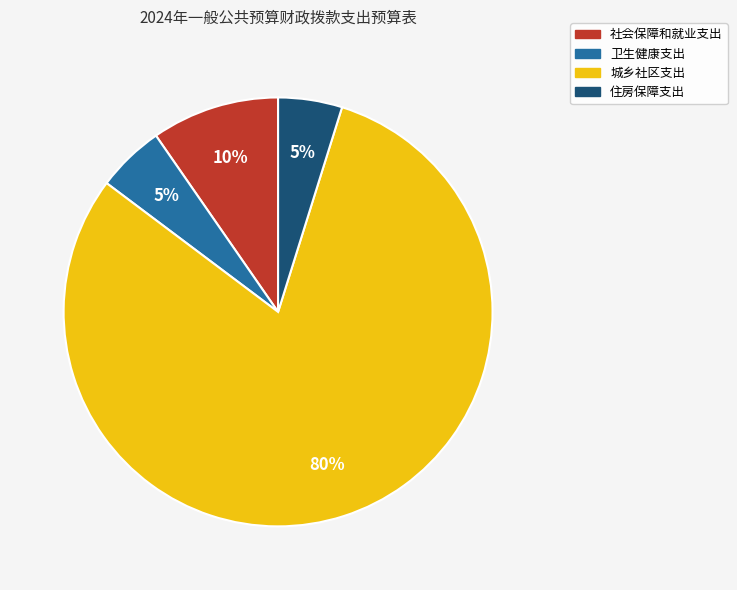

Count the number of slices in the pie.

4